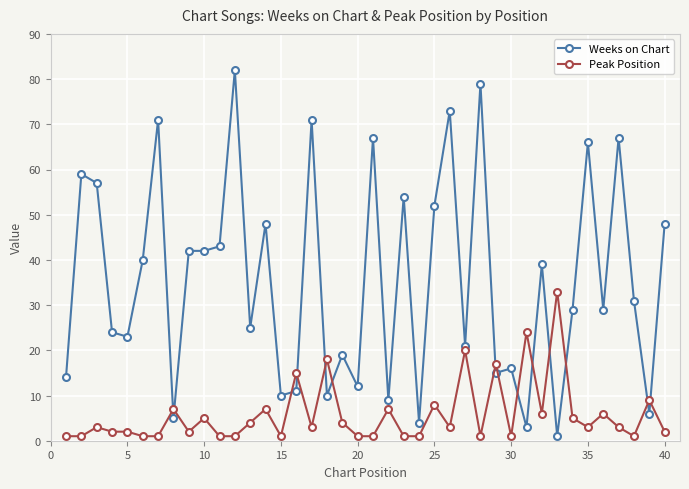

What is the difference between the maximum and minimum values in the Peak Position series?

32